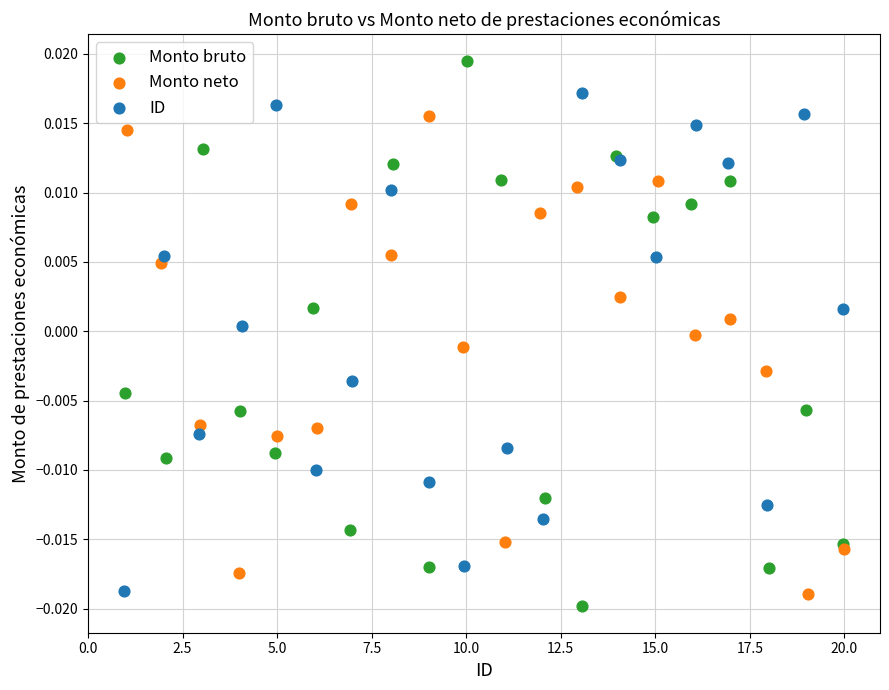

Which series reaches the maximum Y coordinate?

Monto bruto